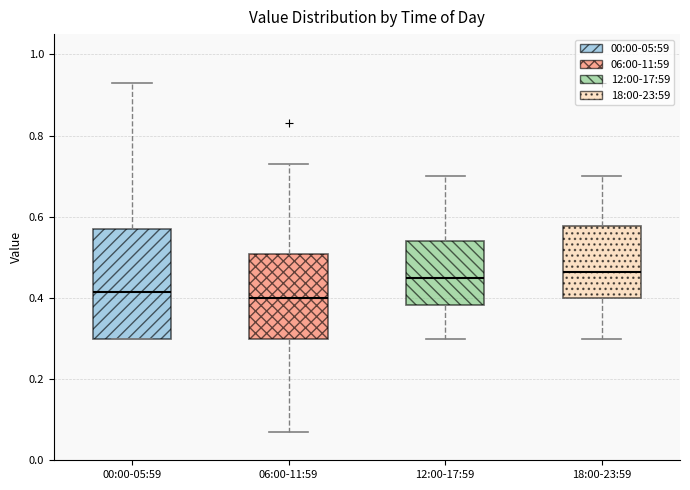

Reading left to right, read every box against the y-axis: the position of its median line, the range the box covers, and the ends of its whiskers. The values are not printed on the chart, so give them approximately, as read against the axis.

00:00-05:59: median 0.42, box 0.30 to 0.58, whiskers 0.30 to 0.94
06:00-11:59: median 0.40, box 0.30 to 0.50, whiskers 0.08 to 0.74
12:00-17:59: median 0.46, box 0.38 to 0.54, whiskers 0.30 to 0.70
18:00-23:59: median 0.46, box 0.40 to 0.58, whiskers 0.30 to 0.70